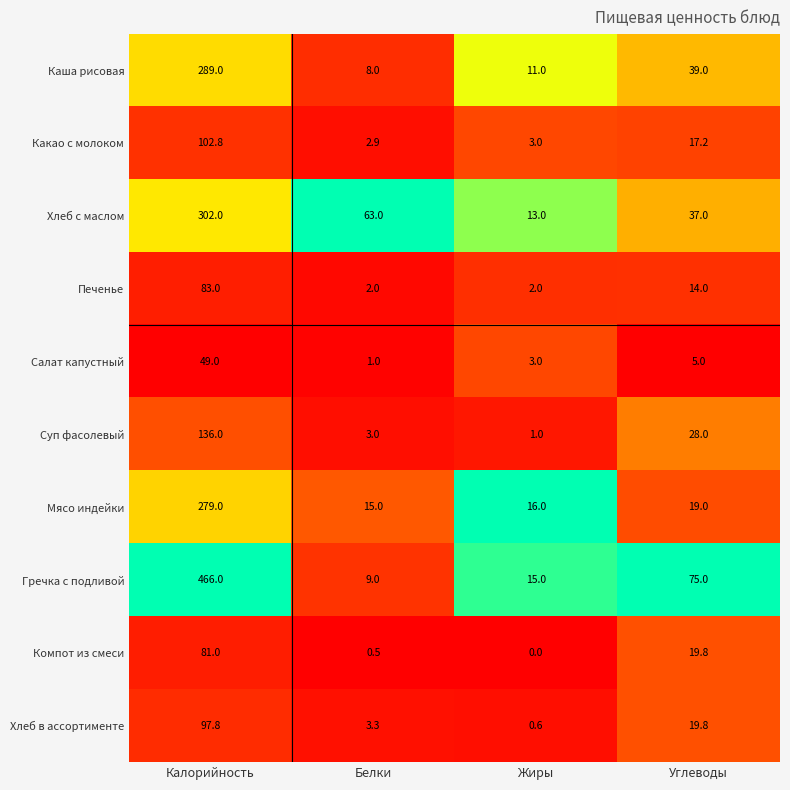

Which series has the widest spread of values?

Гречка с подливой